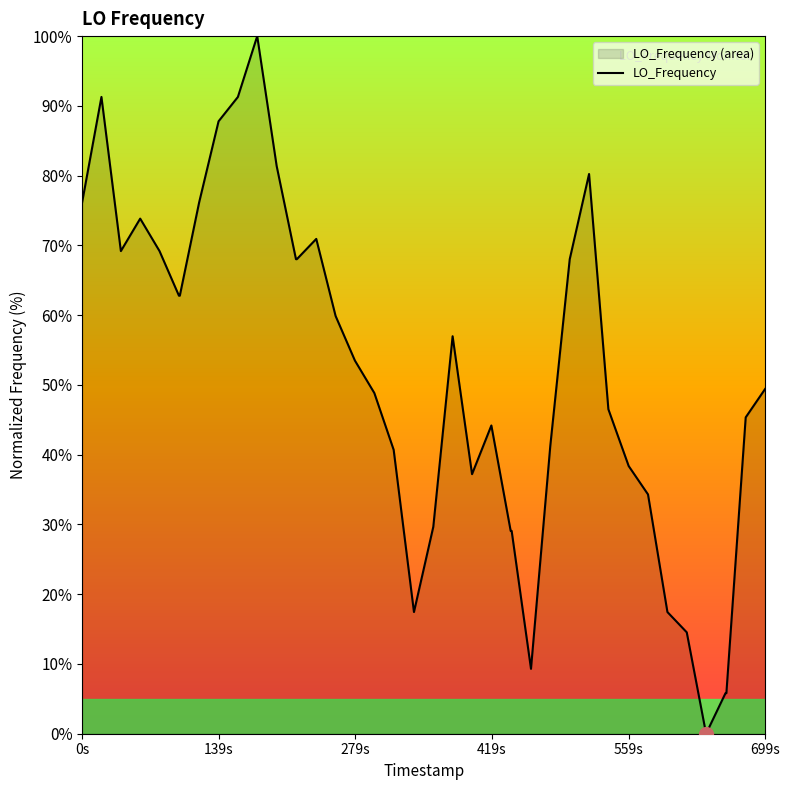

True or false: the data shows 76.2 at 0s.

True